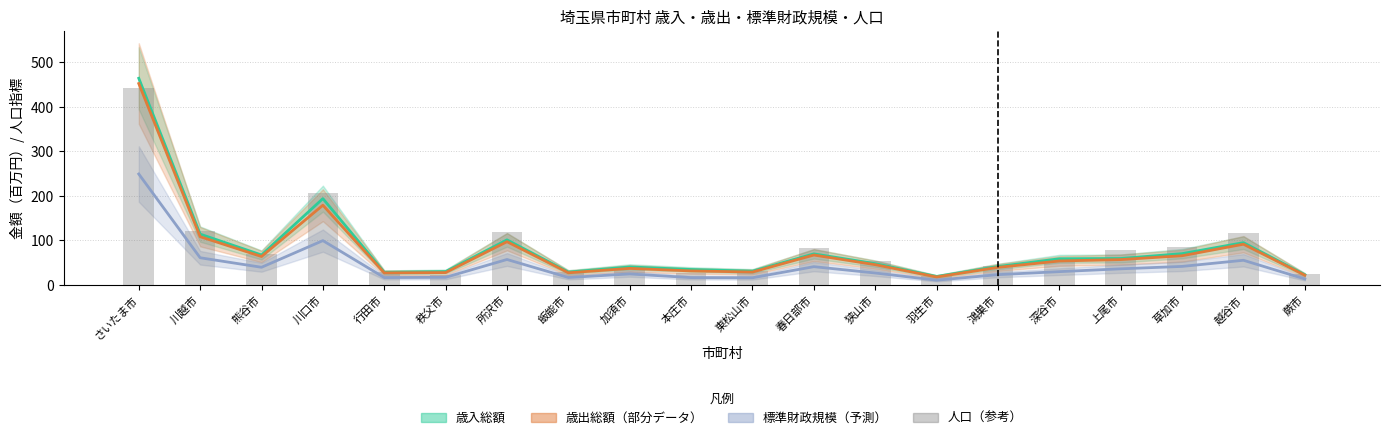

What is the average value?

84.9